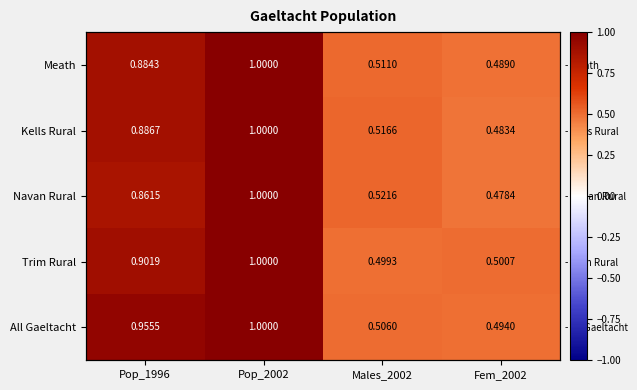

At which category is the sum across all series the highest?

Pop_2002